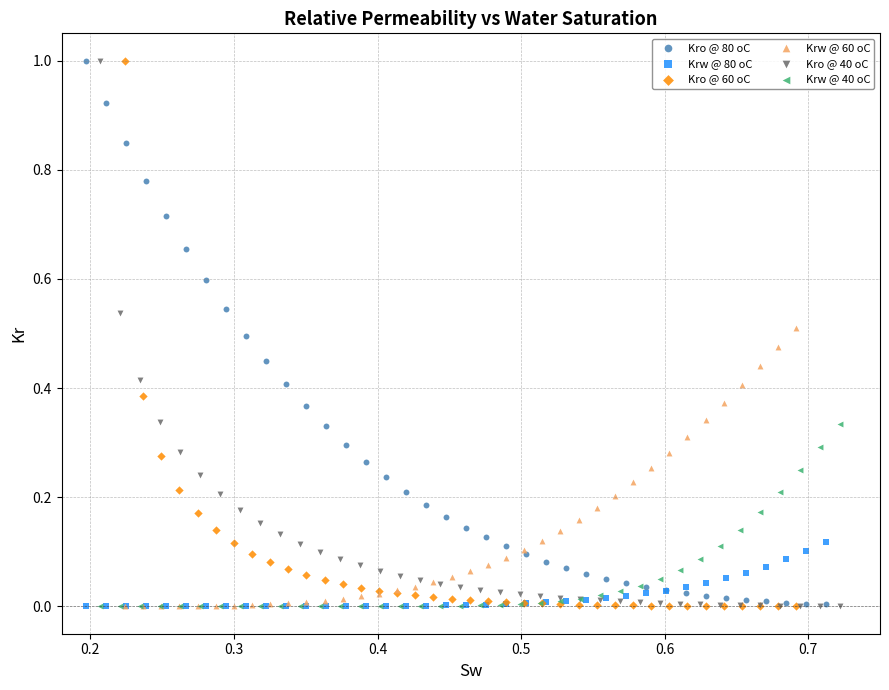

Which series has the widest spread of Y values?

Kro @ 60 oC